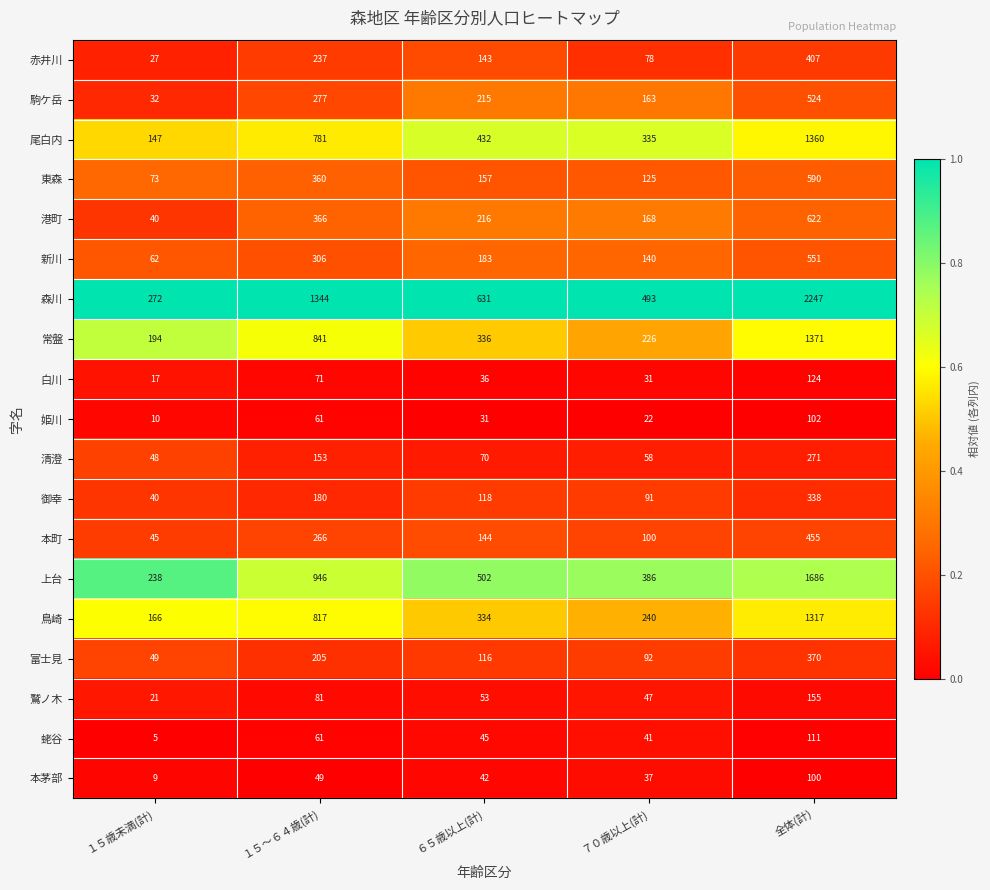

Rank the series by their maximum value, from highest to lowest.

森川, 上台, 常盤, 尾白内, 鳥崎, 港町, 東森, 新川, 駒ケ岳, 本町, 赤井川, 富士見, 御幸, 清澄, 鷲ノ木, 白川, 蛯谷, 姫川, 本茅部